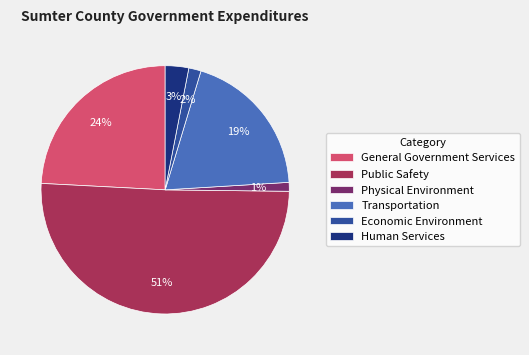

Is there any slice that represents more than half of the pie?

Yes